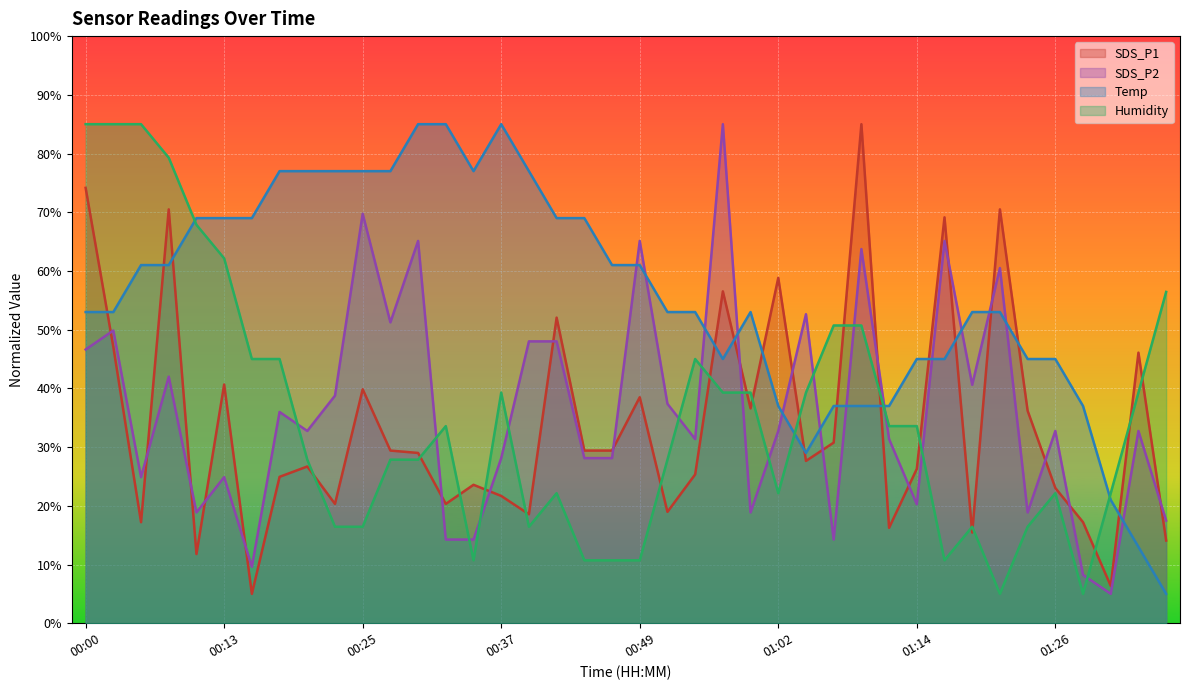

The value of Temp at 00:59 is 80.8. True or false?

False